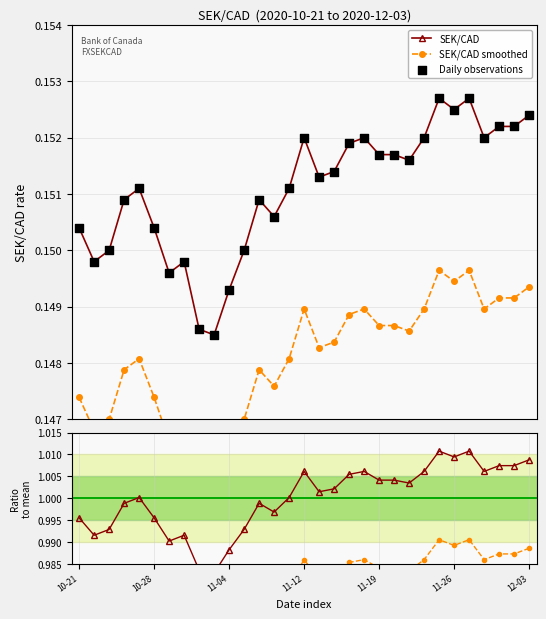

Count the SEK/CAD values in the range 0 to 1.

31